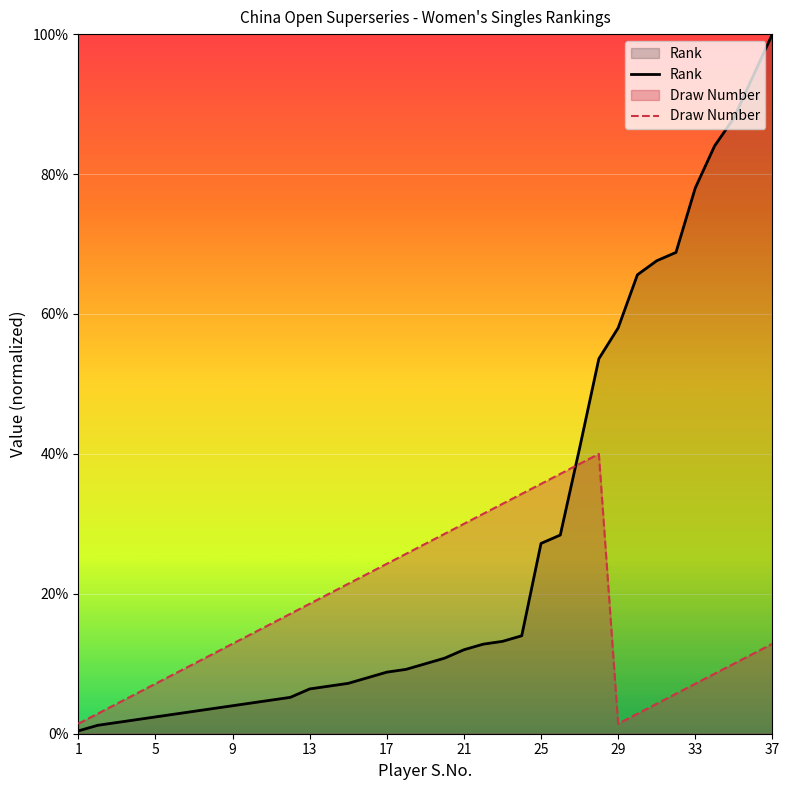

Which category has the highest value across all series?

37